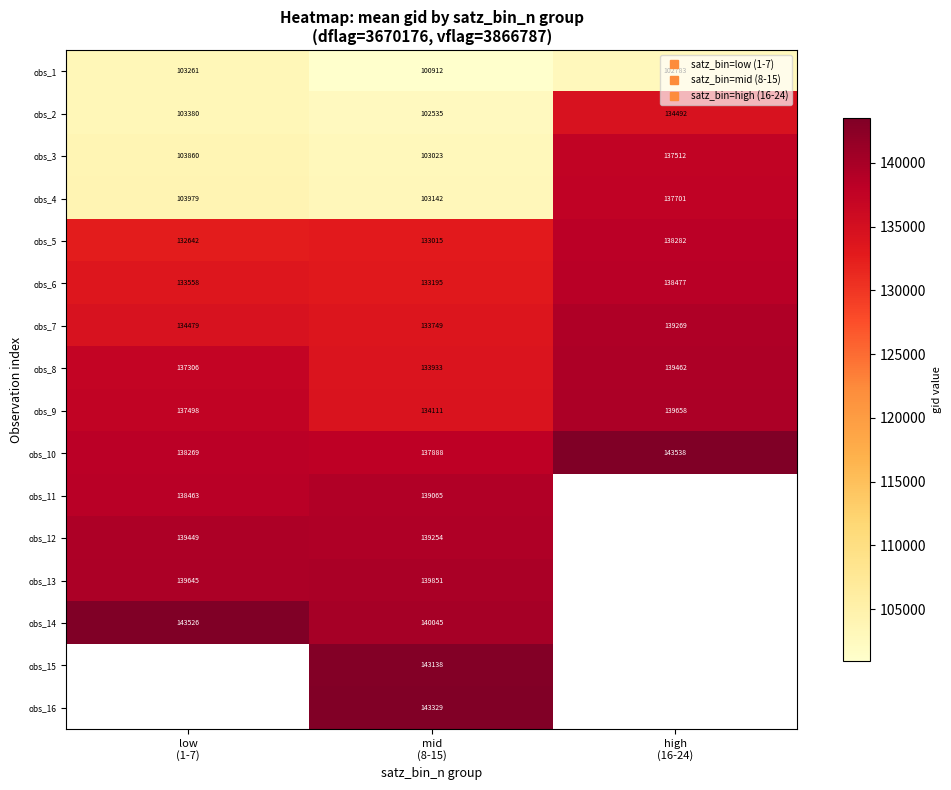

Where is obs_13 nearest to the value 139748?

low (1-7)